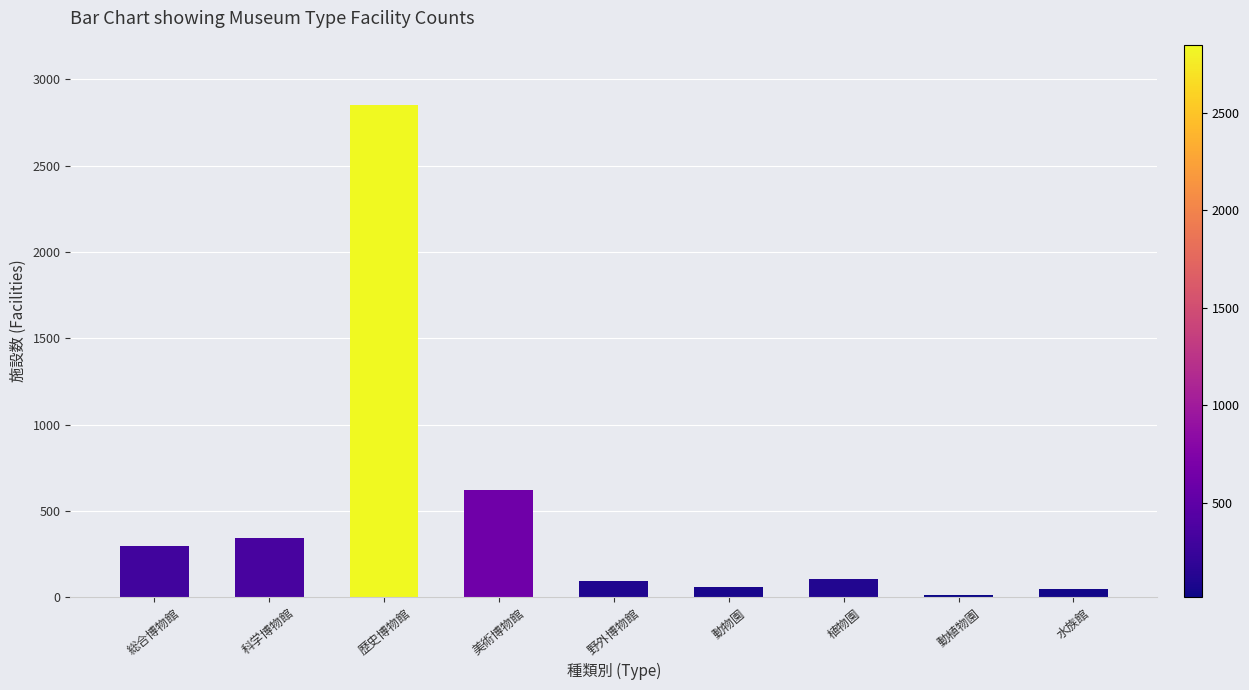

How many categories are shown in the chart?

9